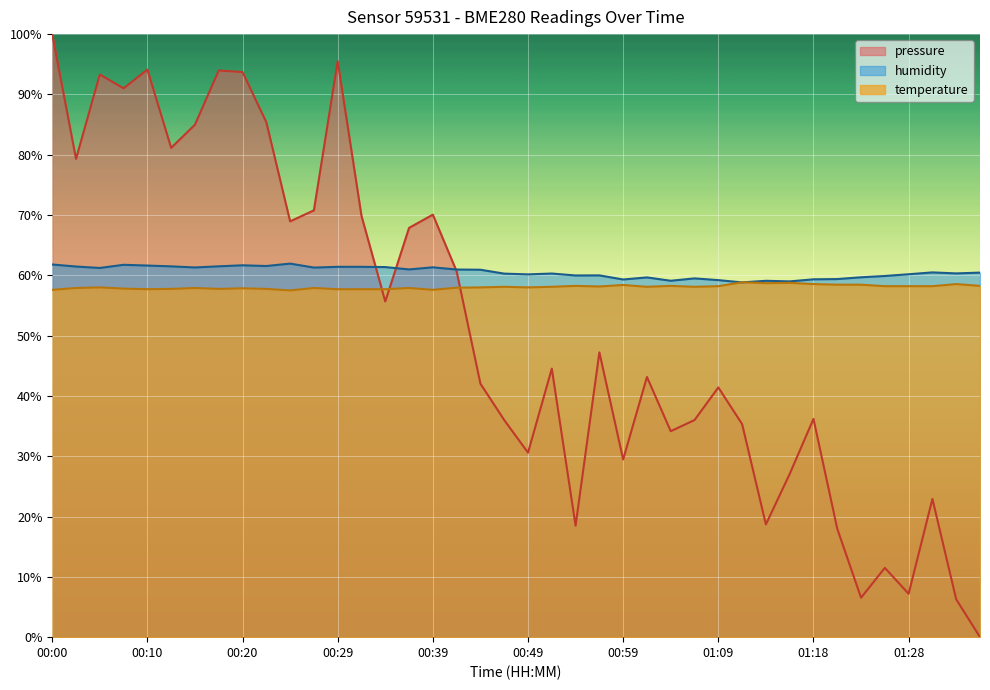

Where is the first local maximum for pressure?

00:05